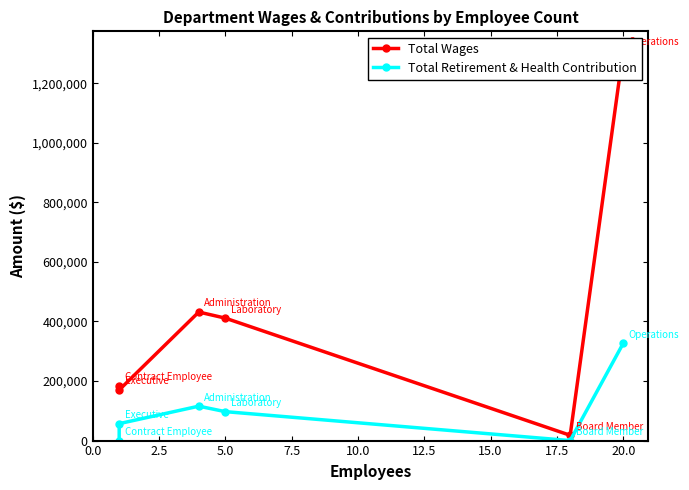

What is the value of the Total Wages point at the 4th from the left?

411151